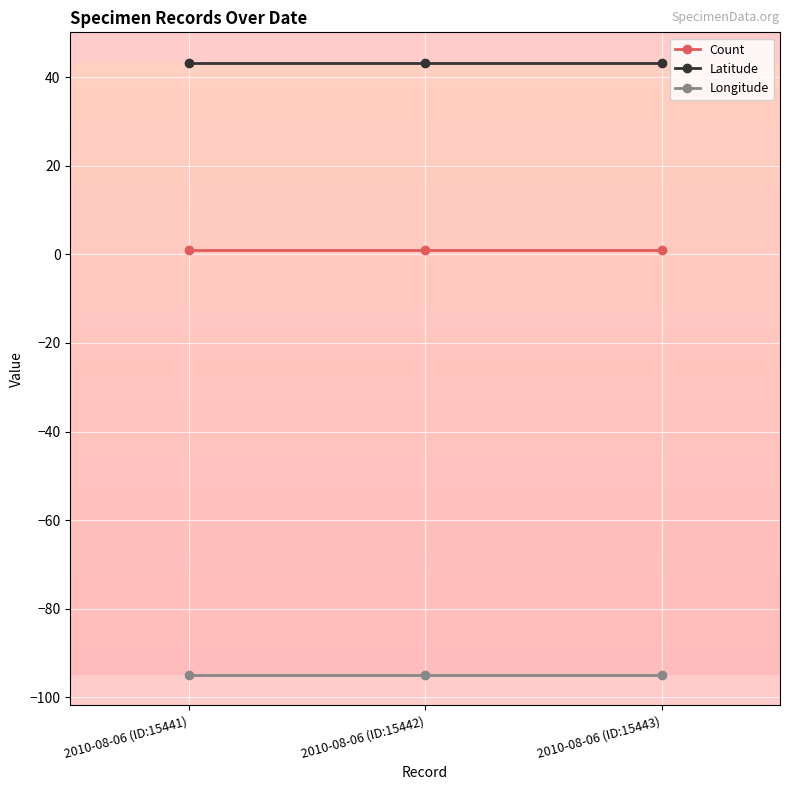

What is the total value across all series at 2010-08-06 (ID:15442)?

-50.7